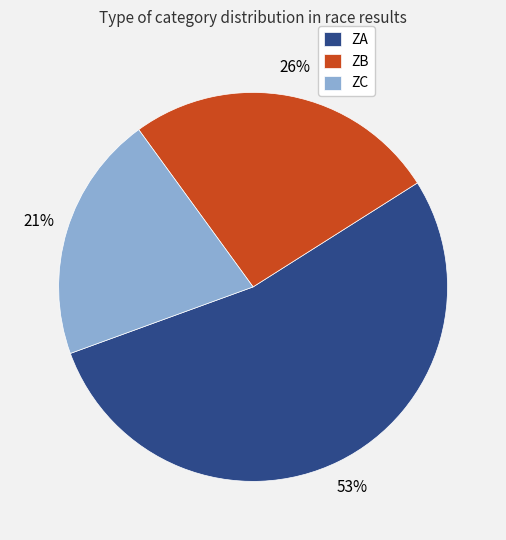

Which has a higher value, ZC or ZA?

ZA